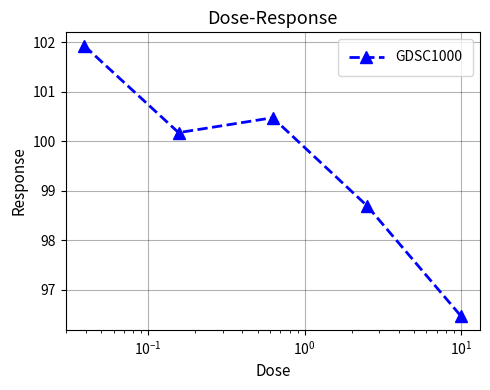

What is the difference between the maximum and second lowest values?

3.2